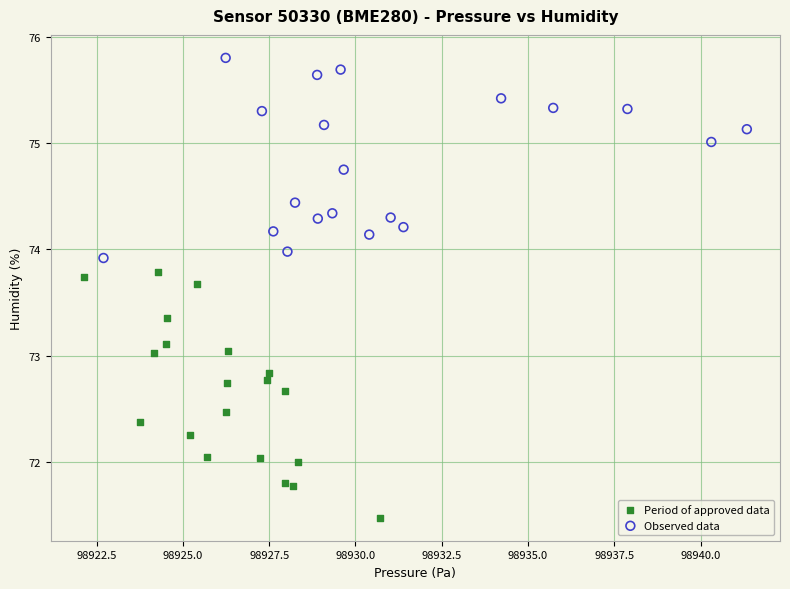

Which series contains the highest Y value?

Observed data